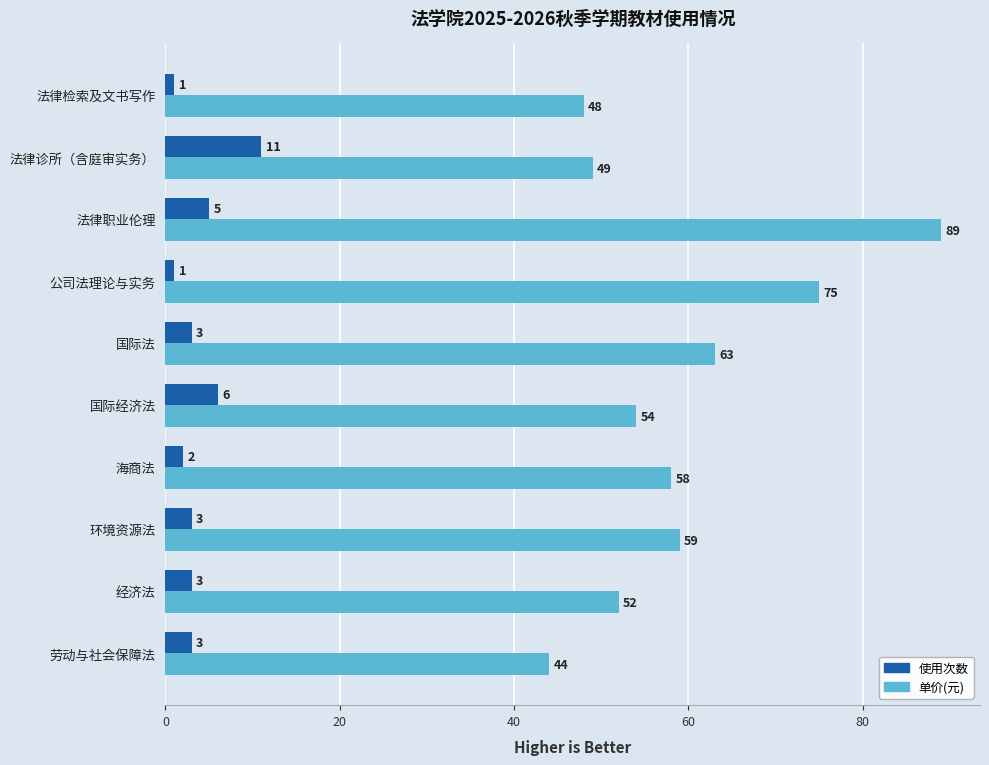

What is the difference between the maximum and minimum values in the 单价(元) series?

45